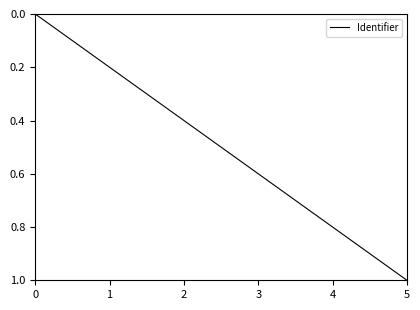

Reading left to right, transcribe all the data shown in this chart.

0=0.0	1=0.2	2=0.4	3=0.6	4=0.8	5=1.0